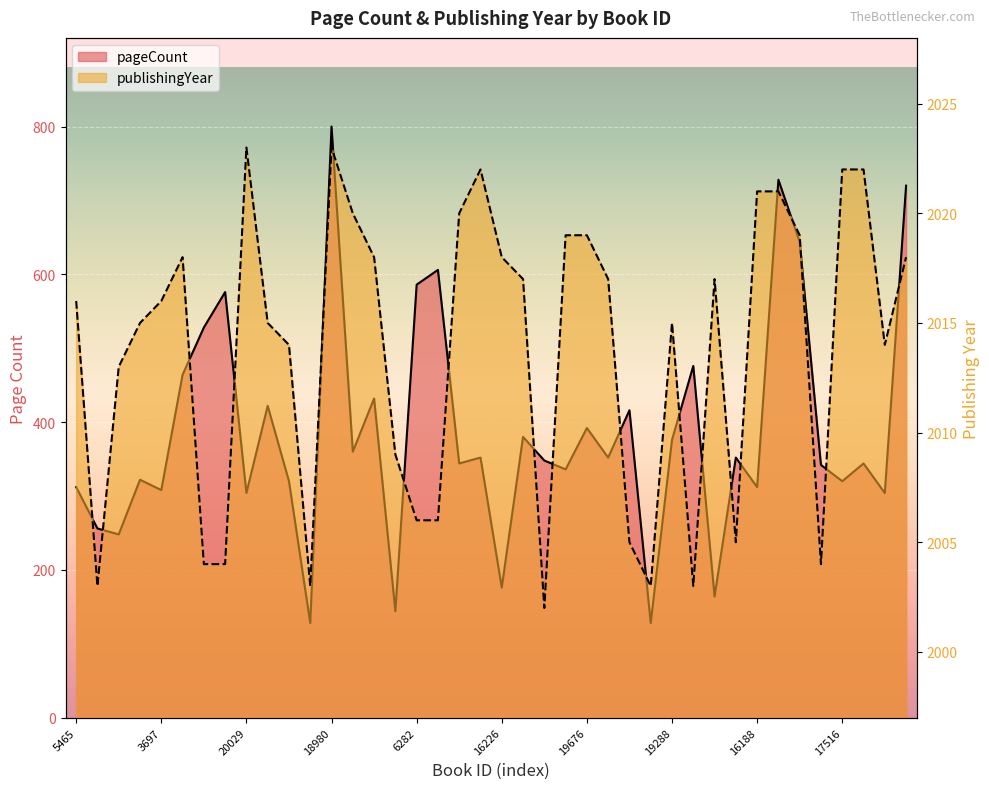

At 3697, list the series in order from smallest to largest.

pageCount, publishingYear